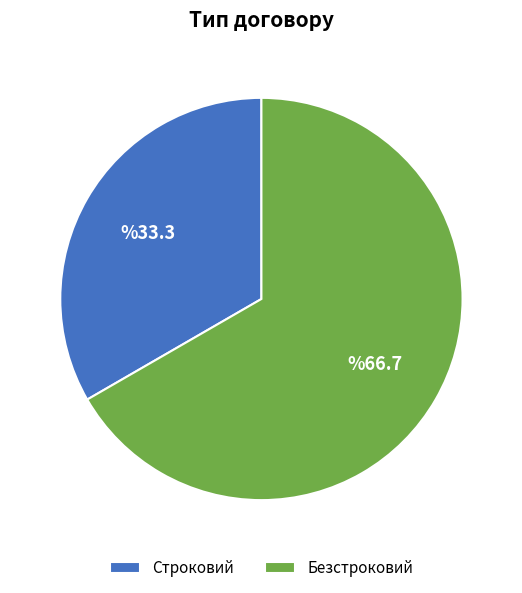

Which has a higher value, Безстроковий or Строковий?

Безстроковий